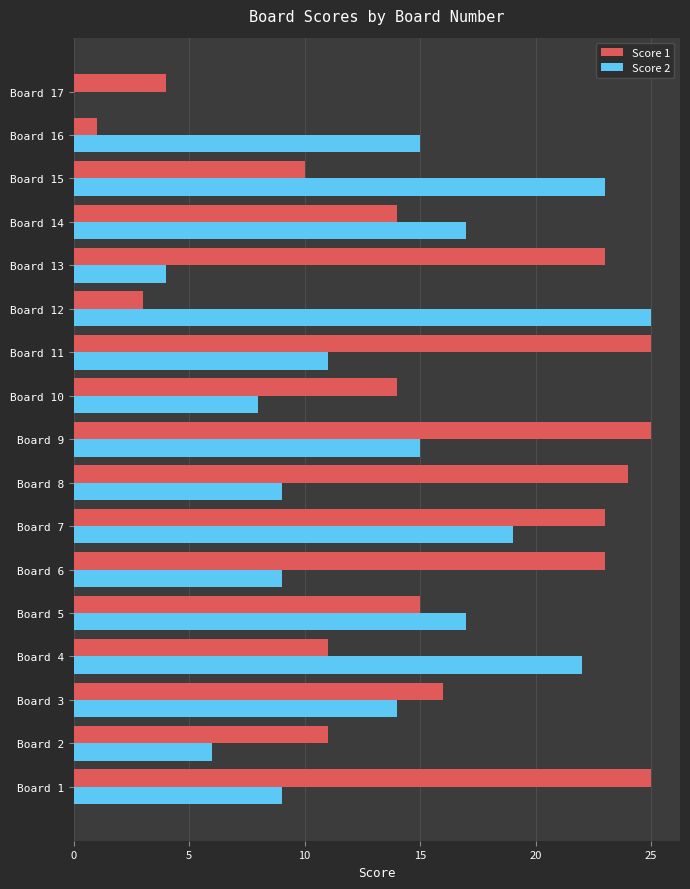

The Score 1 series shows 35 at Board 7. True or false?

False